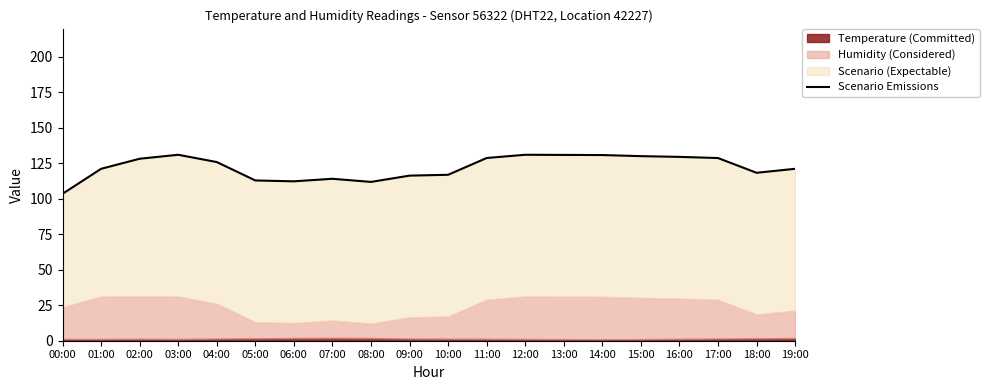

Where is the first local minimum?

06:00